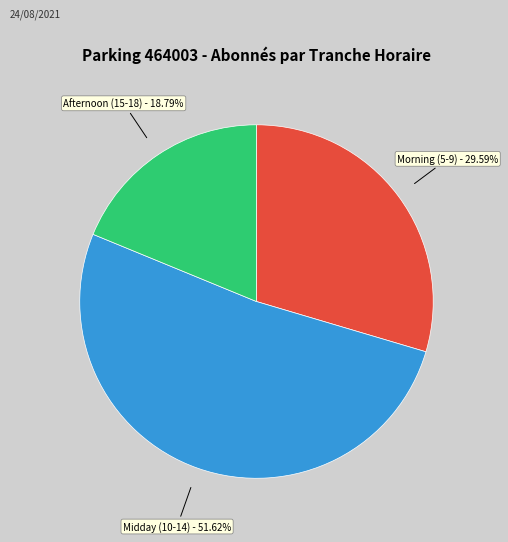

Rank the categories by value from lowest to highest.

Afternoon (15-18), Morning (5-9), Midday (10-14)